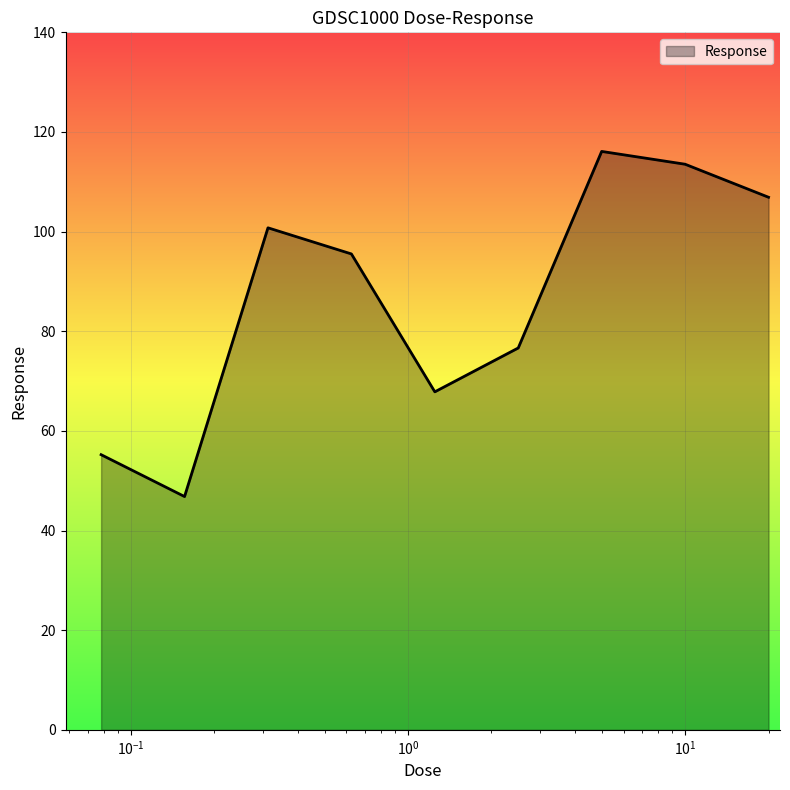

What is the difference between the maximum and minimum values?

69.3